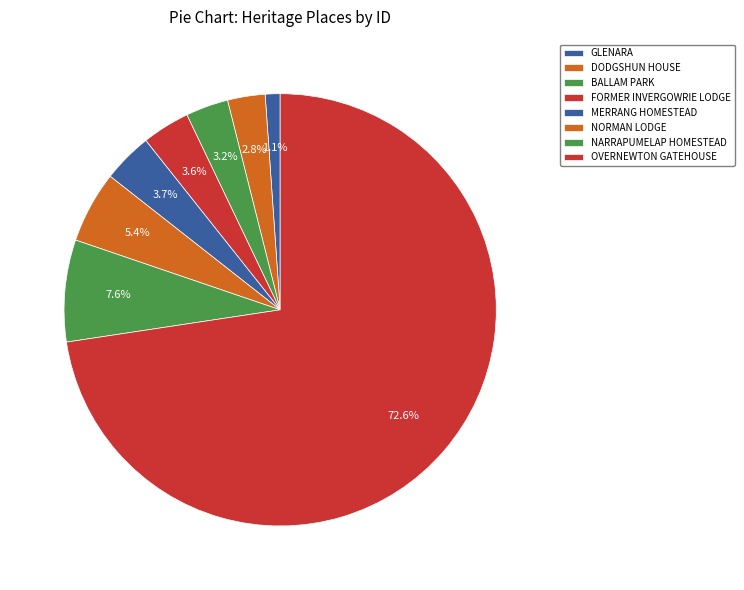

Does BALLAM PARK represent more than half of the total?

No